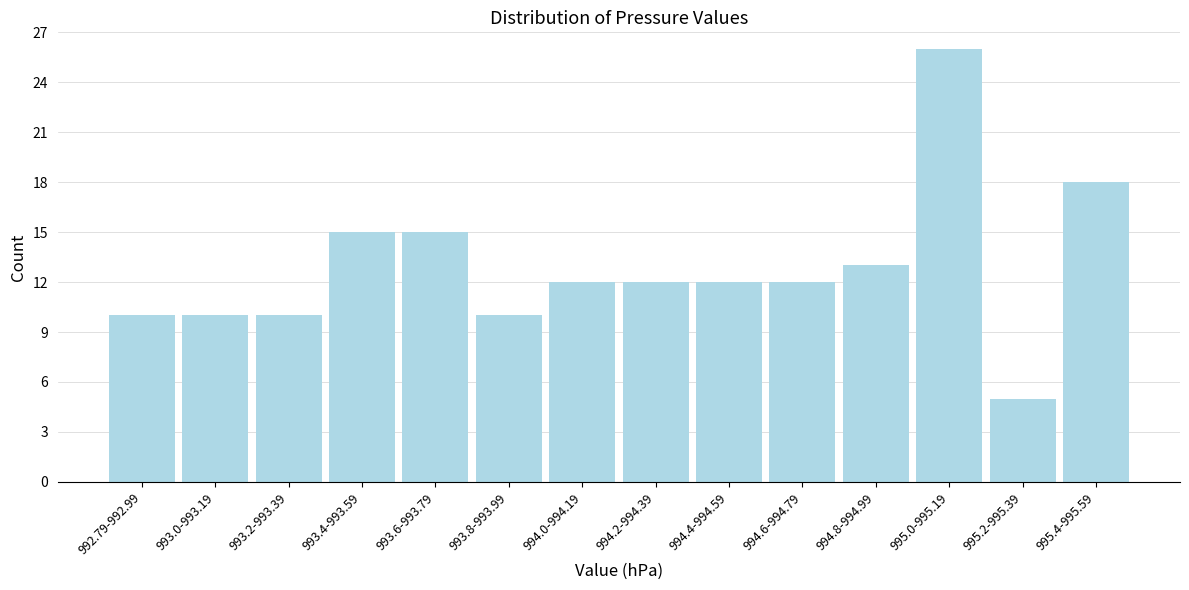

Reading left to right, extract all data points from this chart.

992.79-992.99=10	993.0-993.19=10	993.2-993.39=10	993.4-993.59=15	993.6-993.79=15	993.8-993.99=10	994.0-994.19=12	994.2-994.39=12	994.4-994.59=12	994.6-994.79=12	994.8-994.99=13	995.0-995.19=26	995.2-995.39=5	995.4-995.59=18